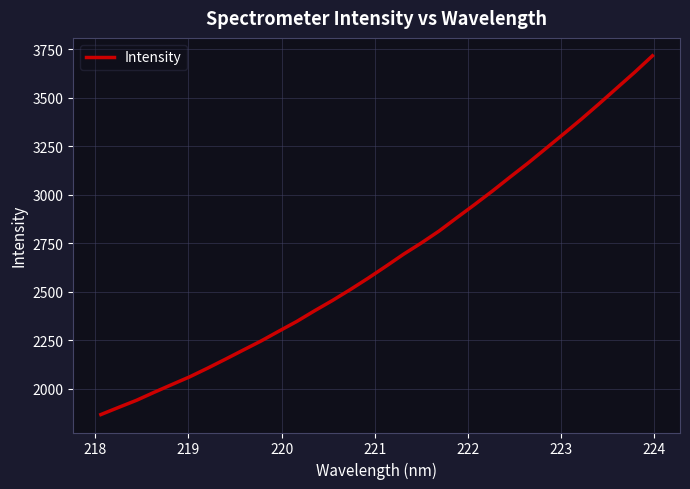

True or false: there are more than 2 points higher than both neighbors.

False